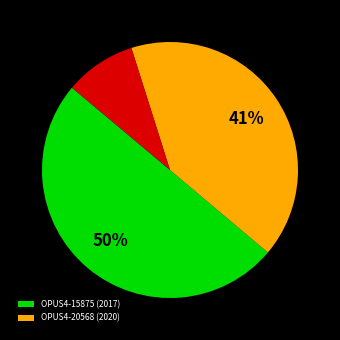

To the nearest percent, what is the difference between the largest and smallest slice percentages?

41%